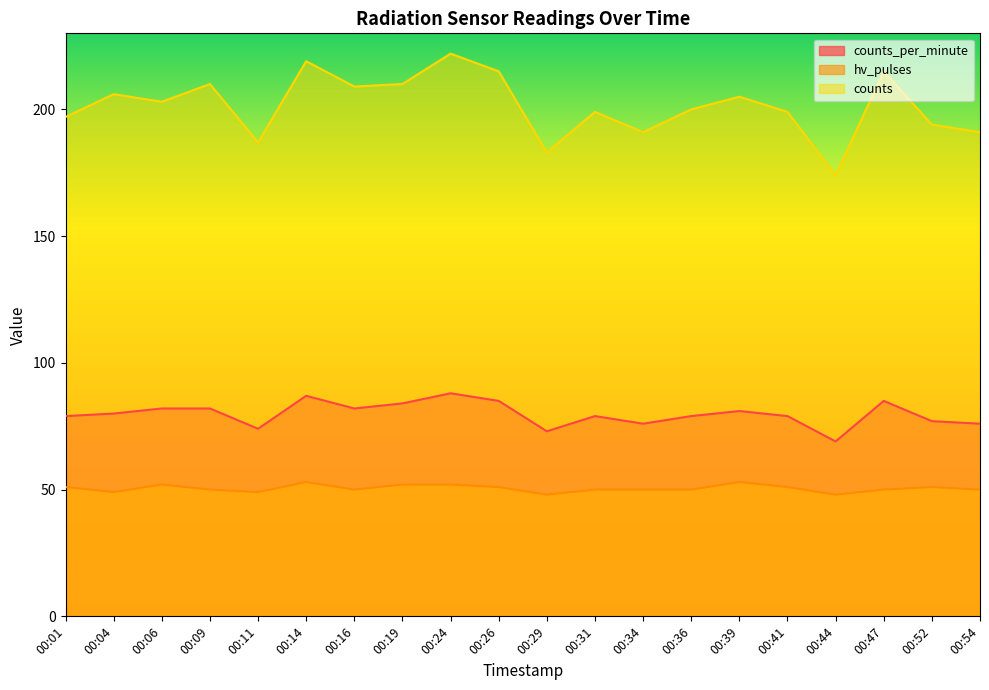

Reading left to right, extract all data points from this chart.

counts_per_minute: 79	80	82	82	74	87	82	84	88	85	73	79	76	79	81	79	69	85	77	76
hv_pulses: 51	49	52	50	49	53	50	52	52	51	48	50	50	50	53	51	48	50	51	50
counts: 197	206	203	210	187	219	209	210	222	215	183	199	191	200	205	199	174	215	194	191